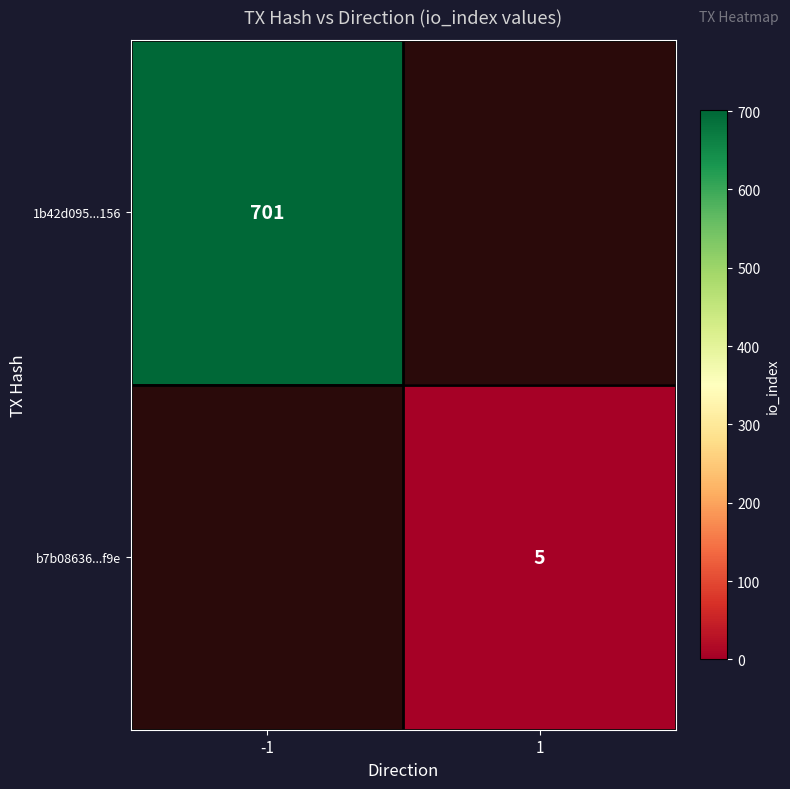

How many series are shown in this chart?

2